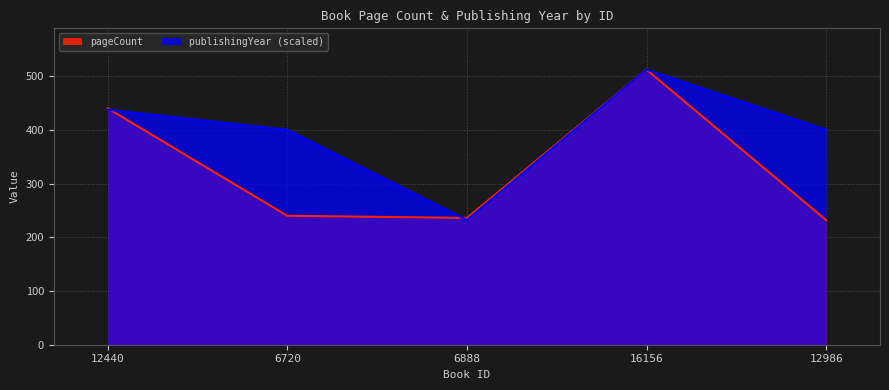

Reading left to right, list all the values displayed in this chart.

pageCount: 440.0	240.0	236.0	512.0	232.0
publishingYear: 437.3	400.0	232.0	512.0	400.0